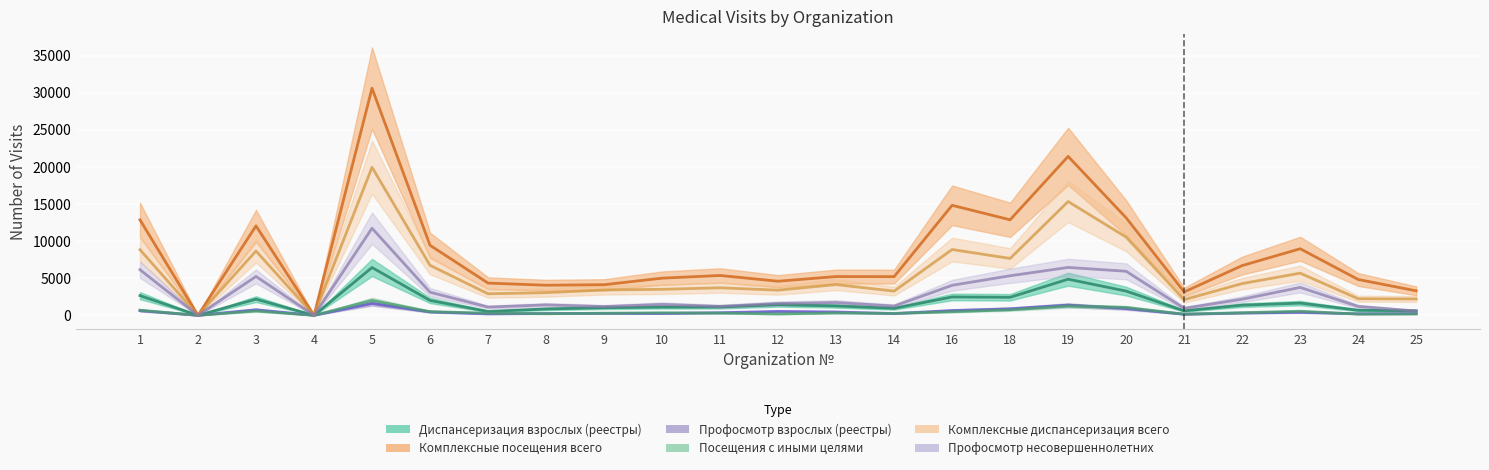

How many lines are shown in the chart?

6